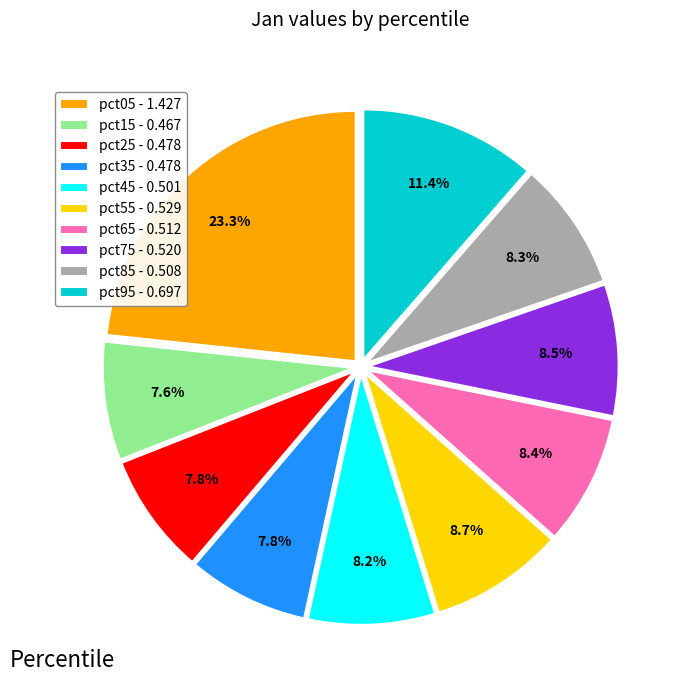

To the nearest percent, what portion does pct45 represent?

8%